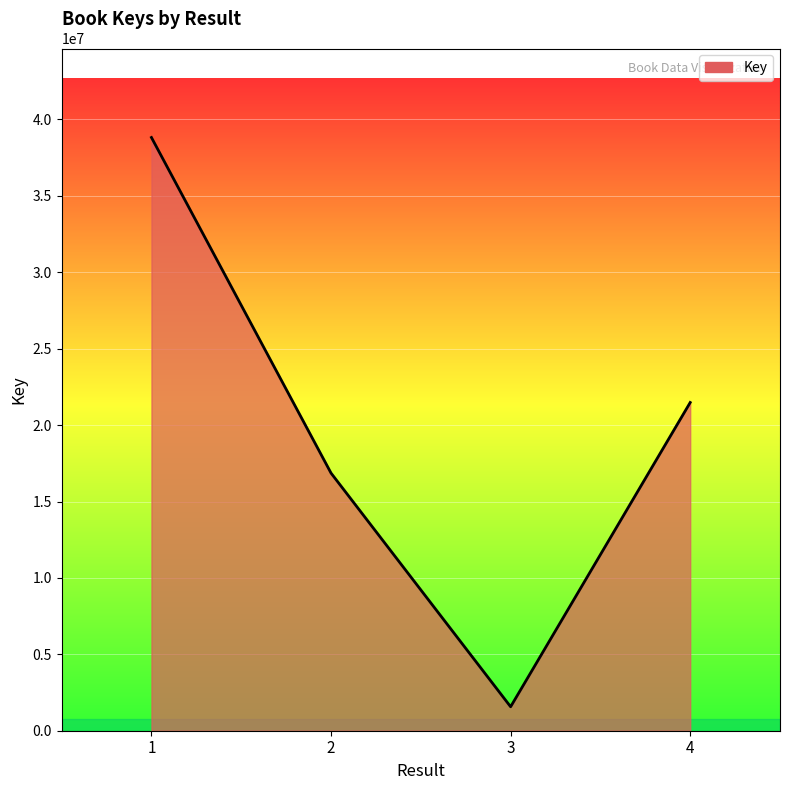

What is the greatest value displayed?

38820937